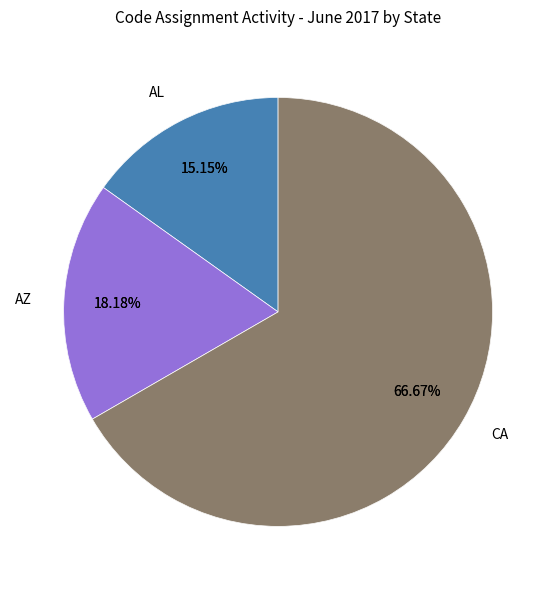

Count the number of slices in the pie.

6